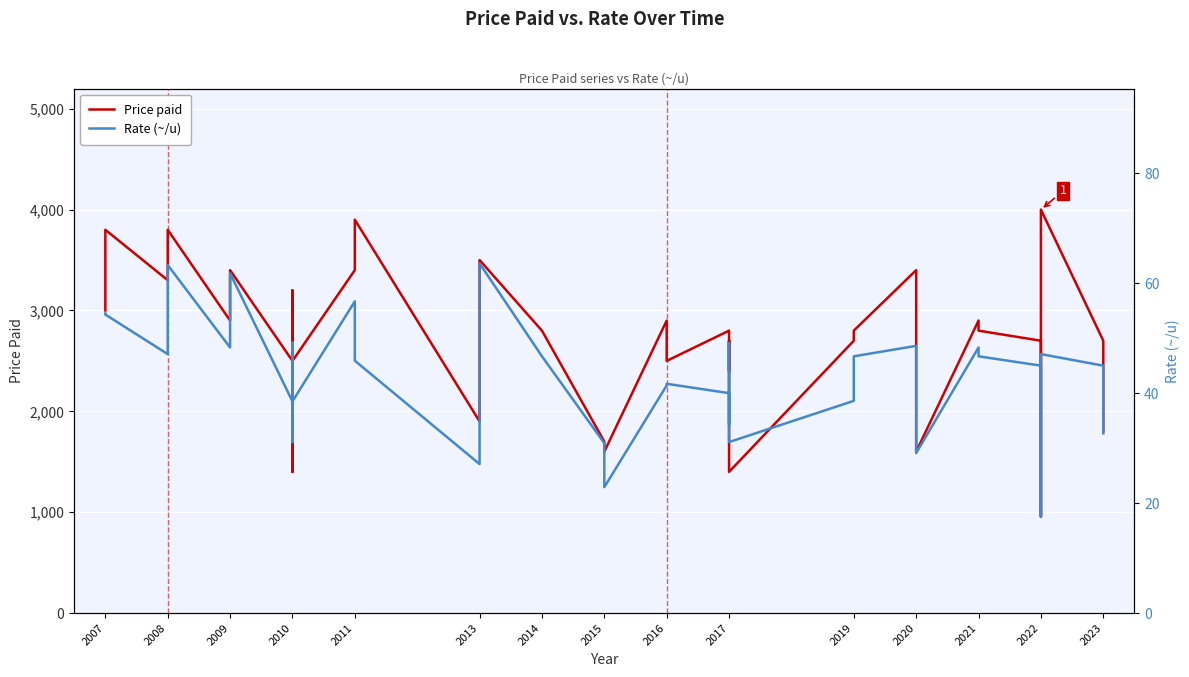

The Price paid series shows 3762.6 at 2020. True or false?

False